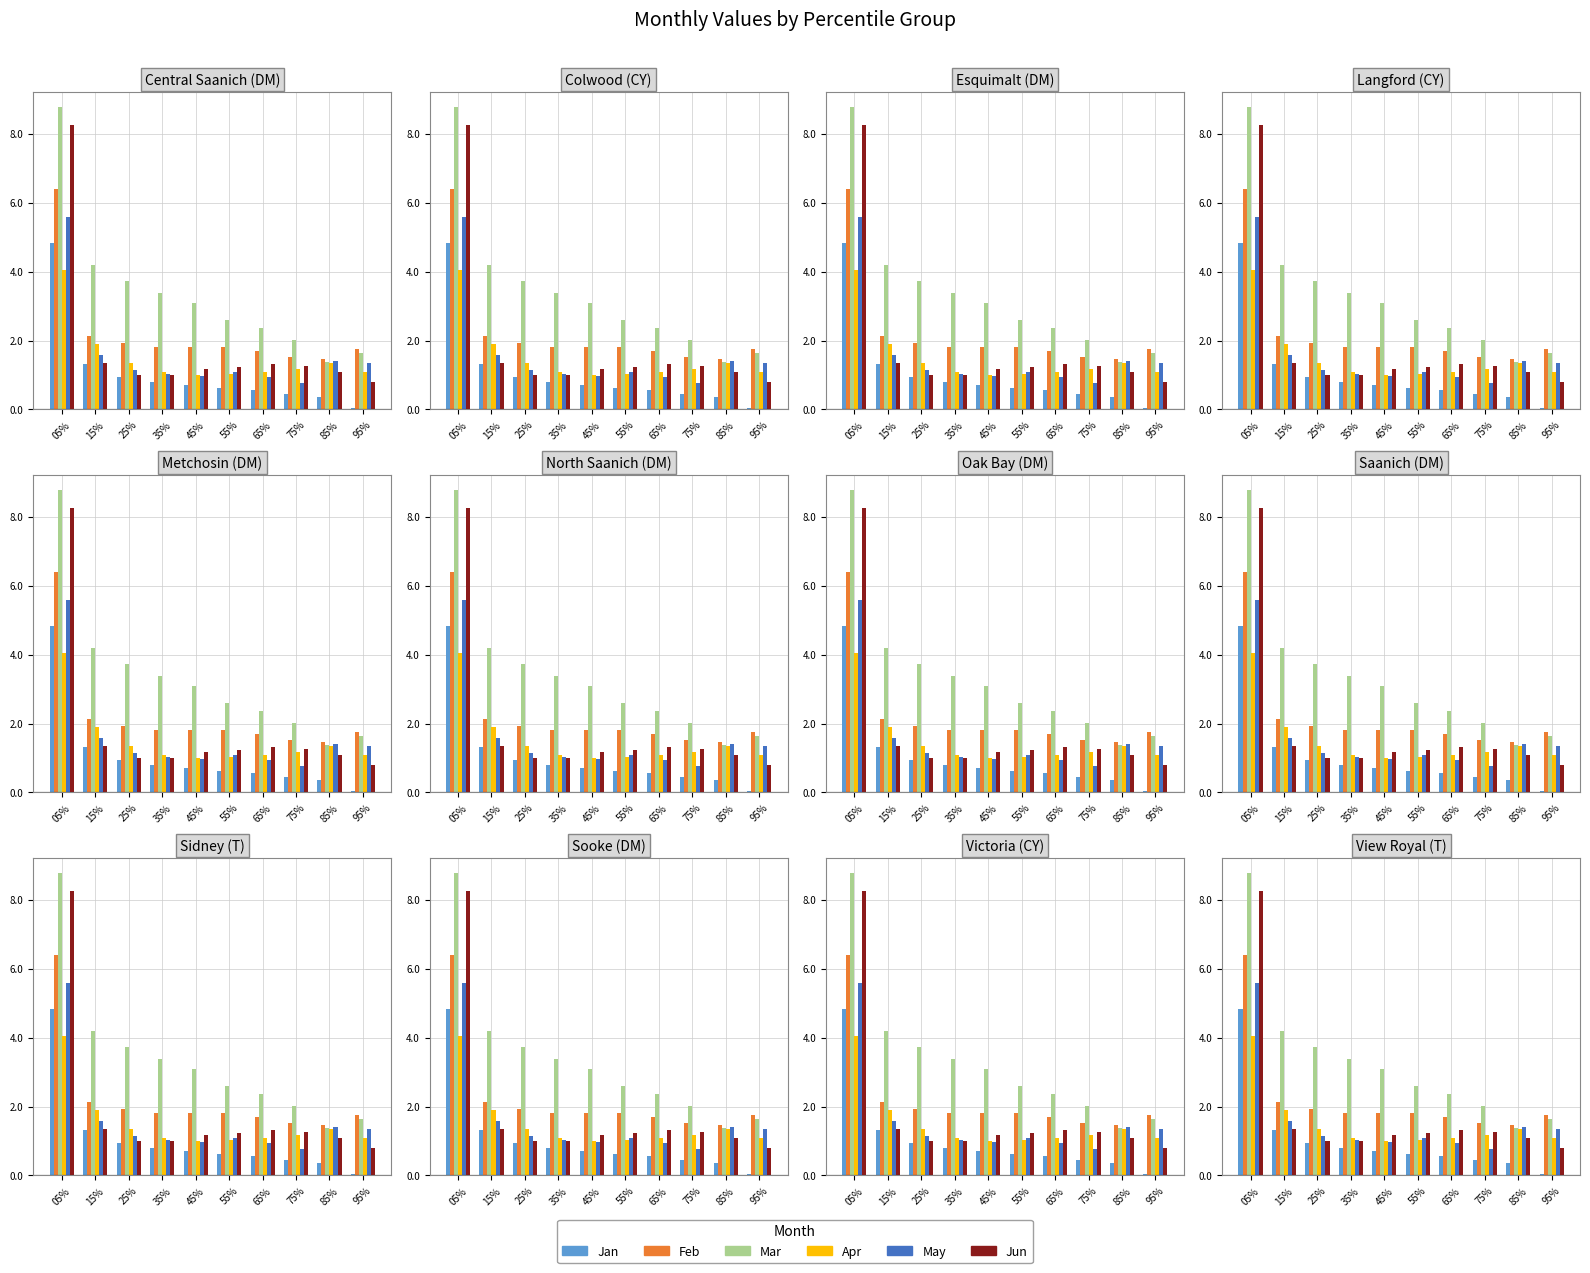

Which series has the widest spread of values?

Jun